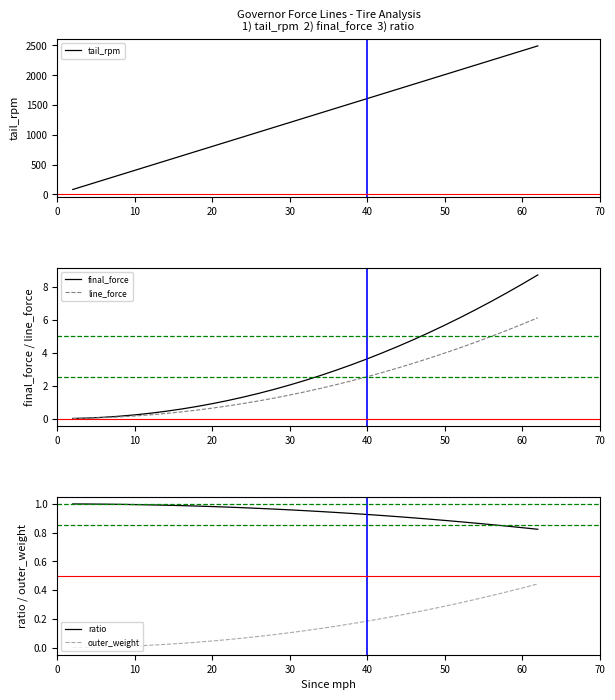

True or false: final_force has a value of 0.2 at 10.

True